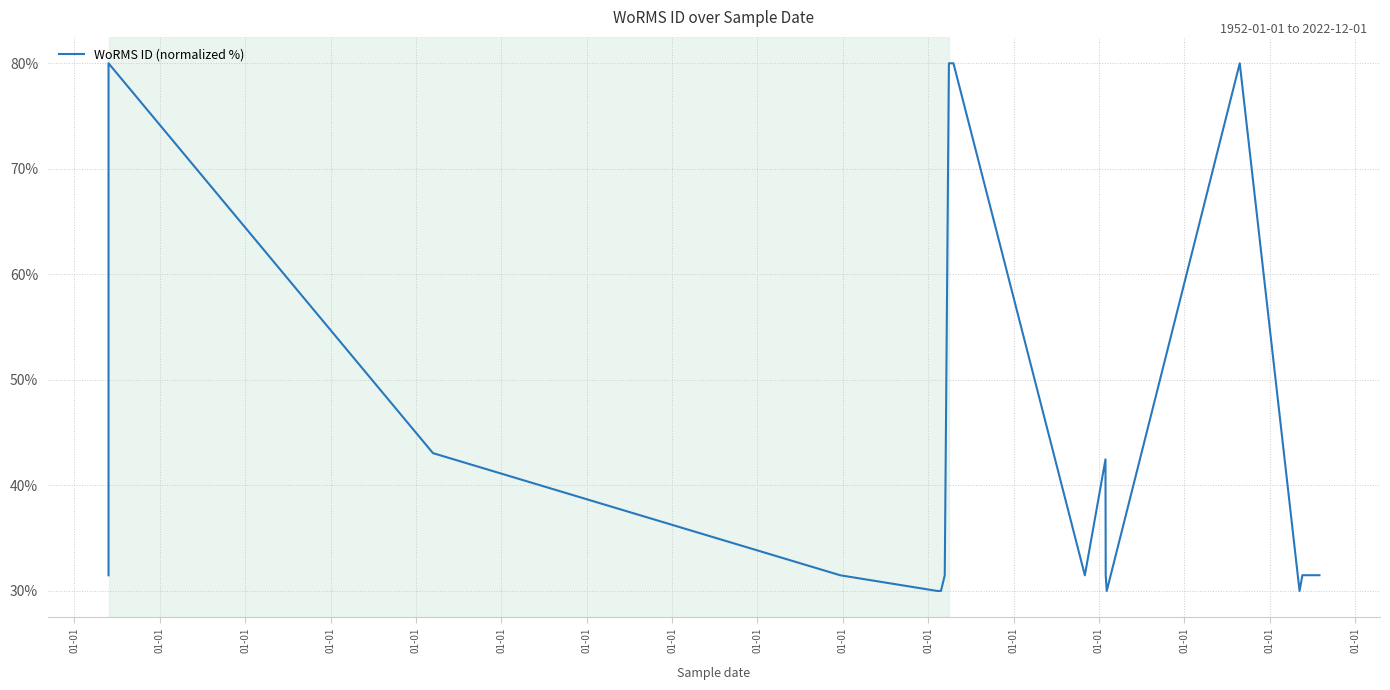

Count the number of categories in the chart.

24